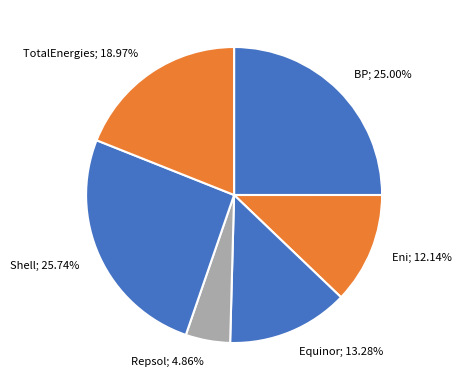

What portion of the pie excludes Equinor?

86.7%